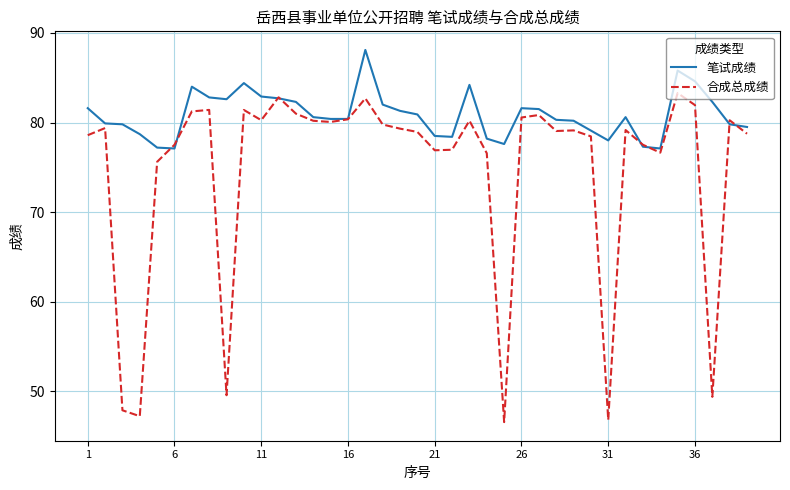

Which series has the largest range (max minus min)?

合成总成绩